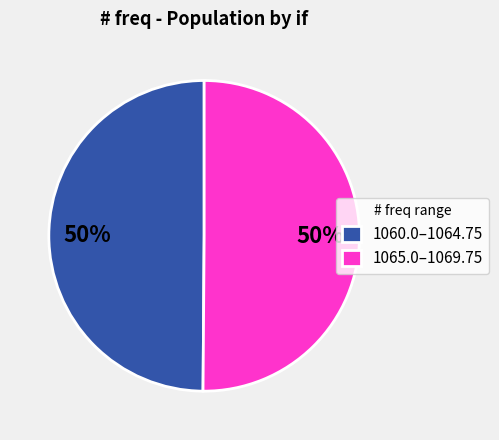

What is the ratio of the value at 1065.0–1069.75 to the value at 1060.0–1064.75?

1.0